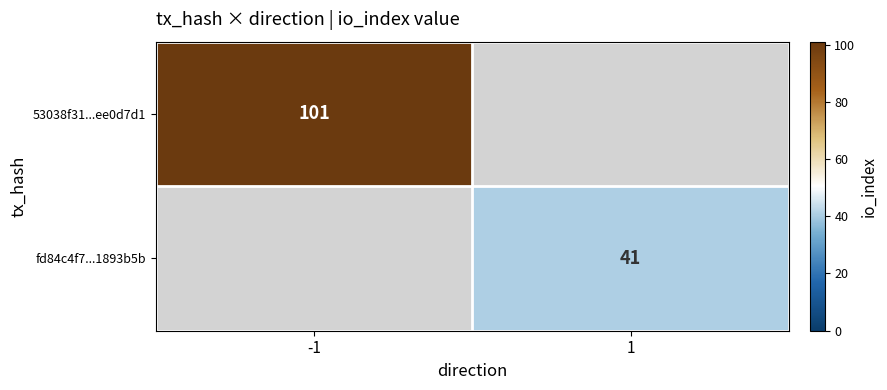

True or false: fd84c4f7...1893b5b has a value of 41 at 1.

True